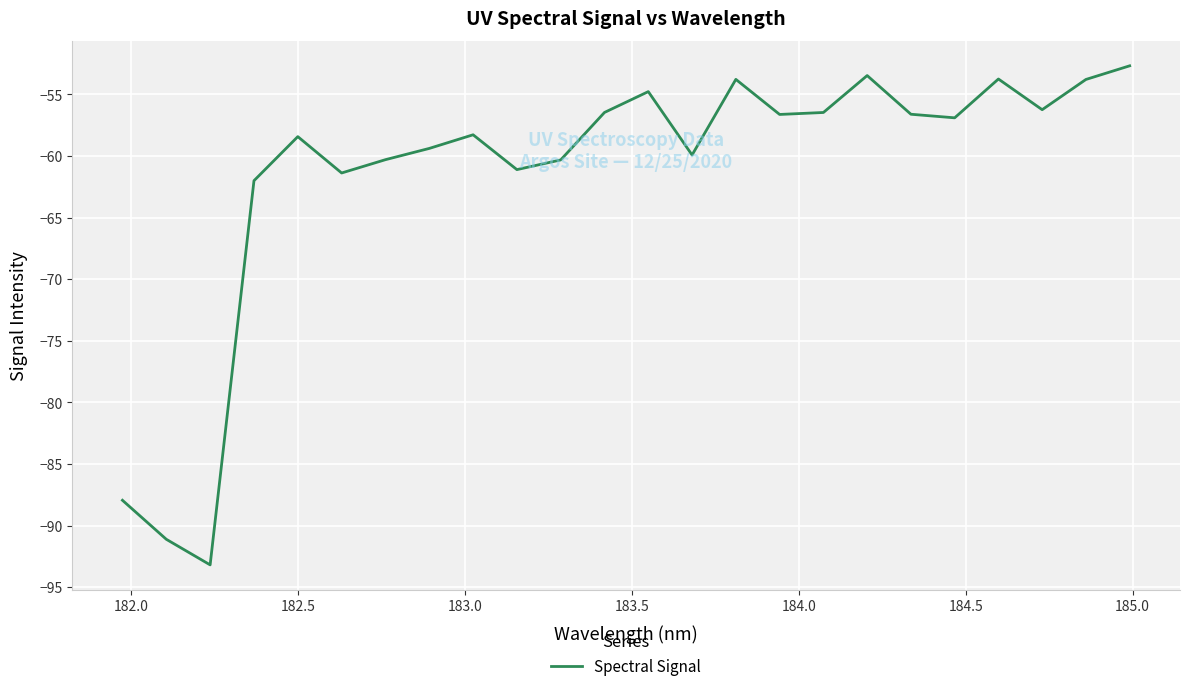

What is the greatest value displayed?

-52.7